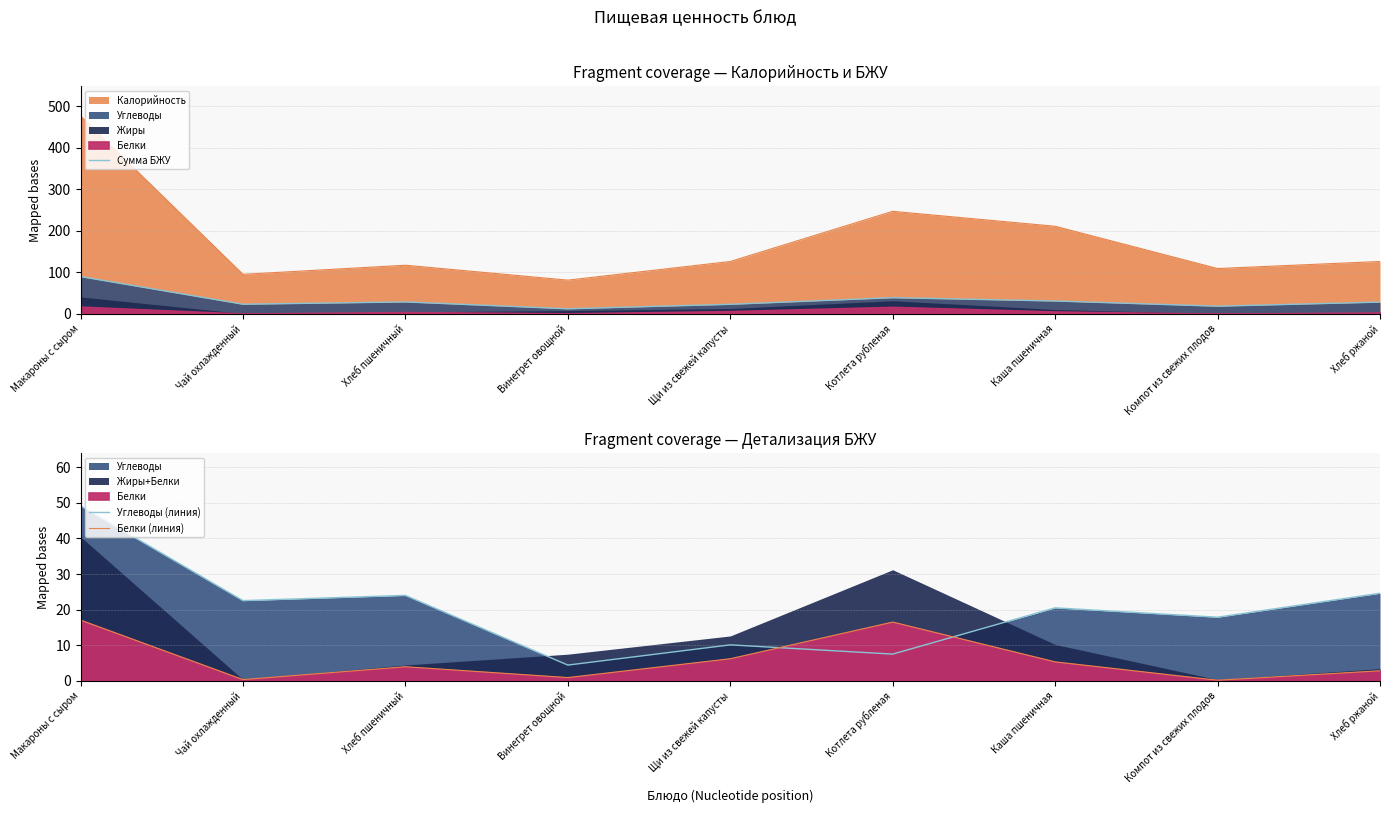

List the series in order of their peak value, highest first.

Сумма БЖУ, Углеводы (линия), Белки (линия)